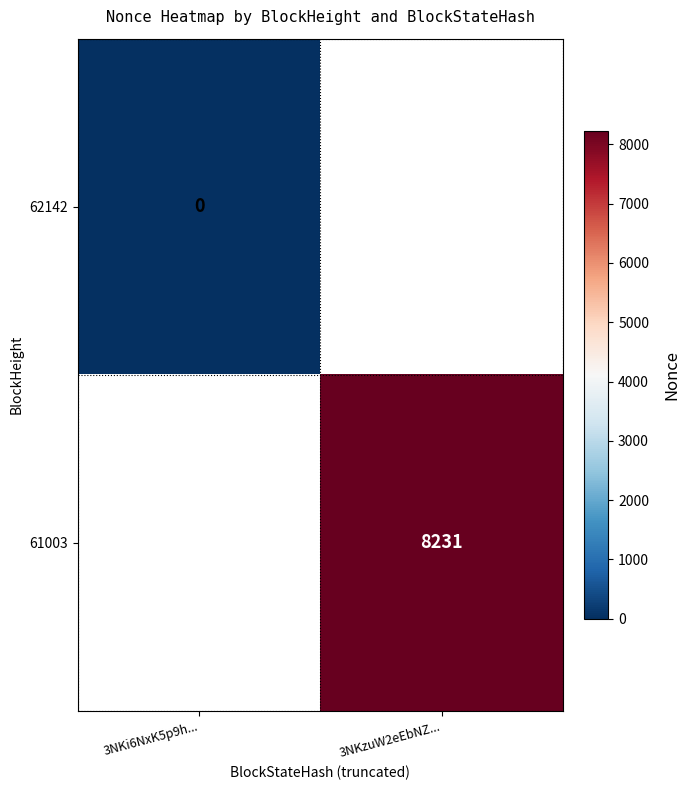

At which category does the chart reach its minimum across all series?

3NKi6NxK5p9h...